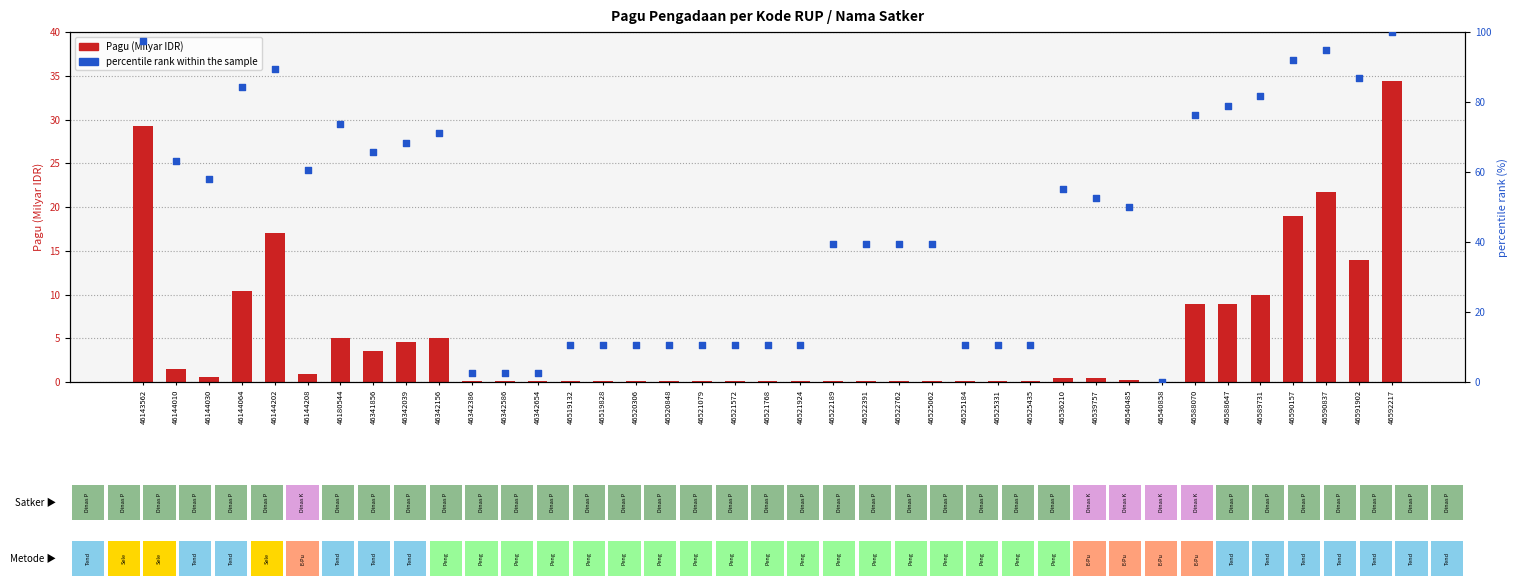

What is the total value across all series at 46525062?

39.6